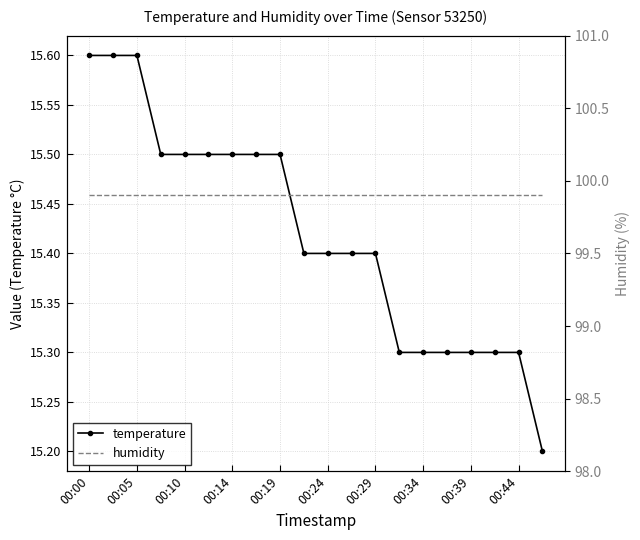

Is it true that temperature equals 15.5 at 00:19?

True